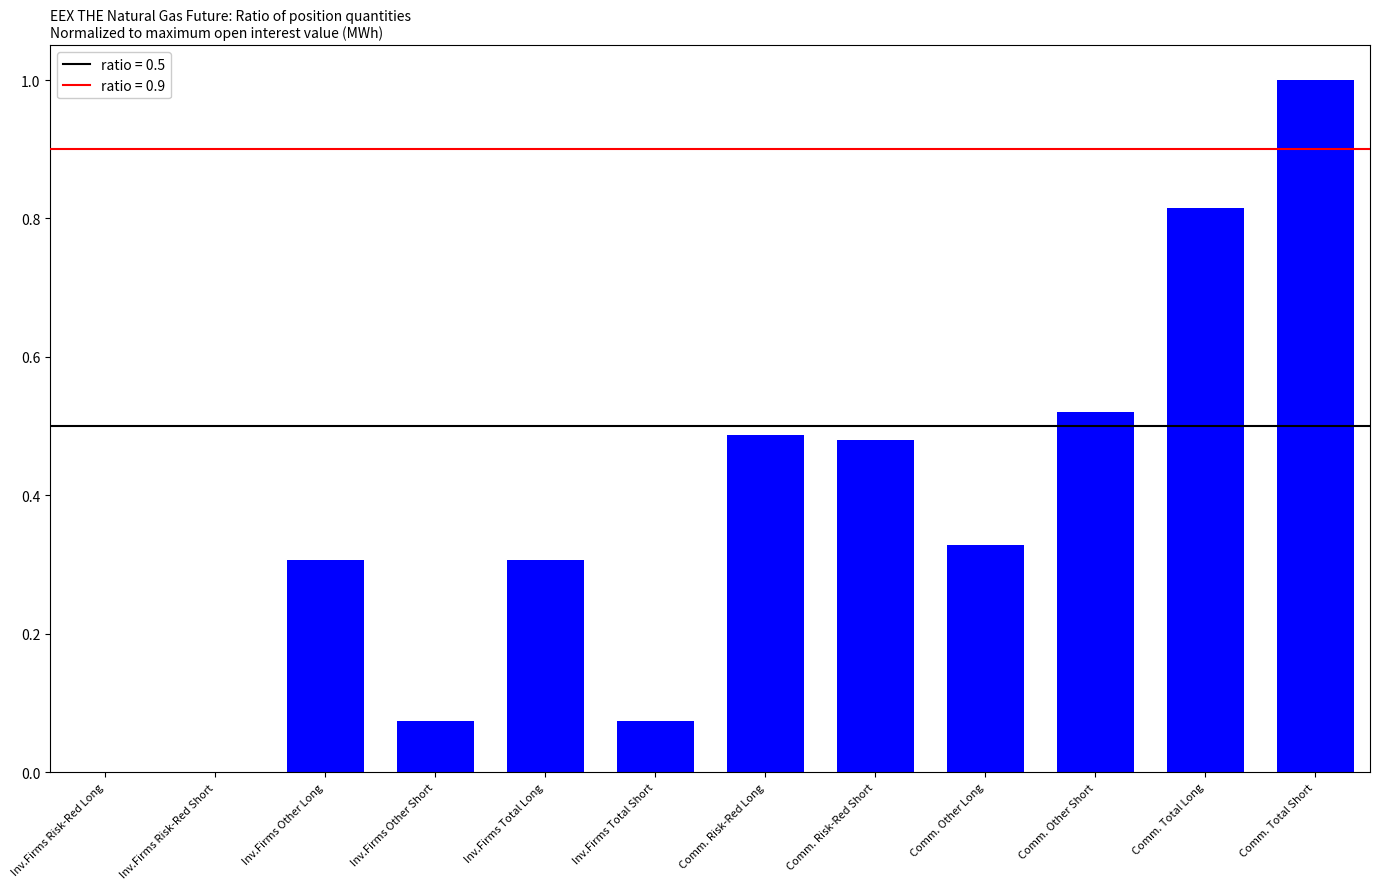

True or false: the data shows 1.6 at Comm. Total Short.

False